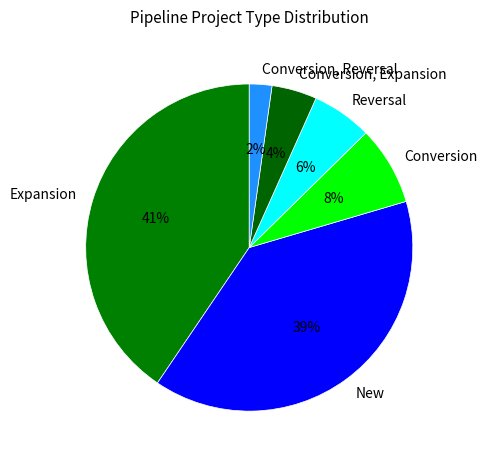

Count the number of slices in the pie.

6